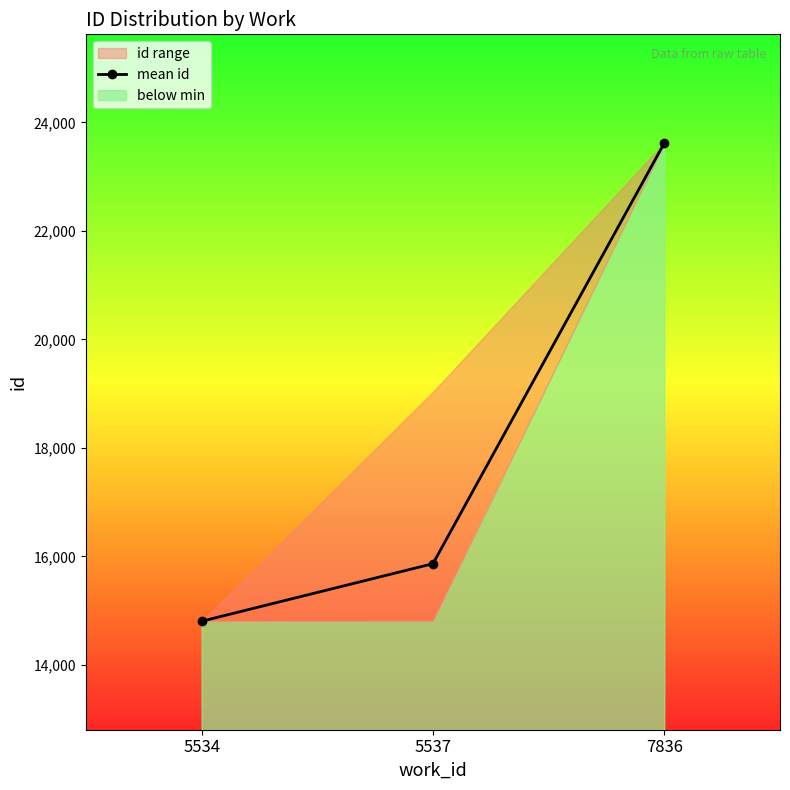

How many lines are shown in the chart?

1